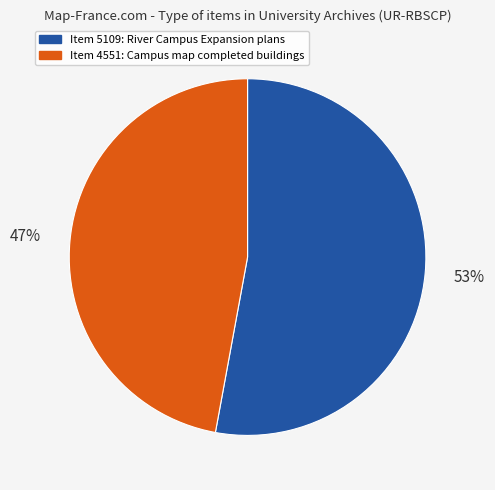

To the nearest percent, what is the difference between the largest and smallest slice percentages?

6%